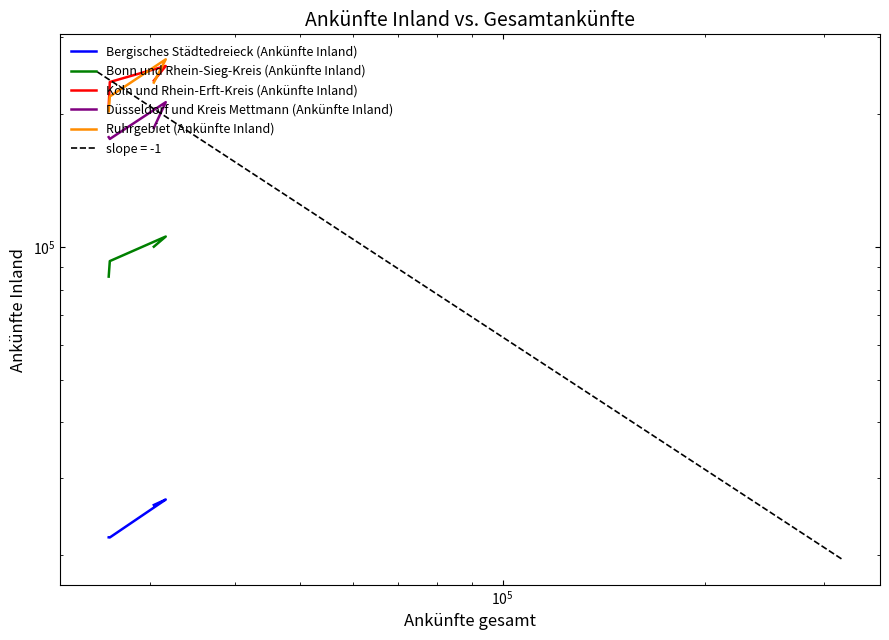

At how many categories does at least one series exceed 161855?

4